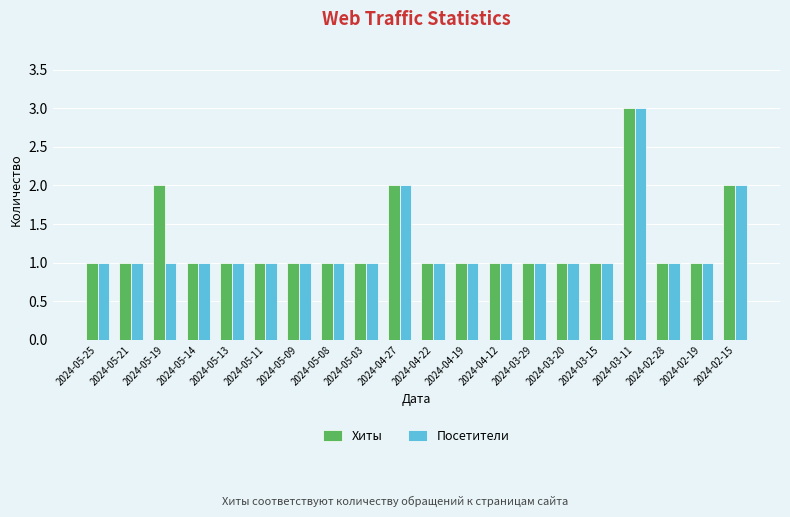

Are the bars horizontal?

No